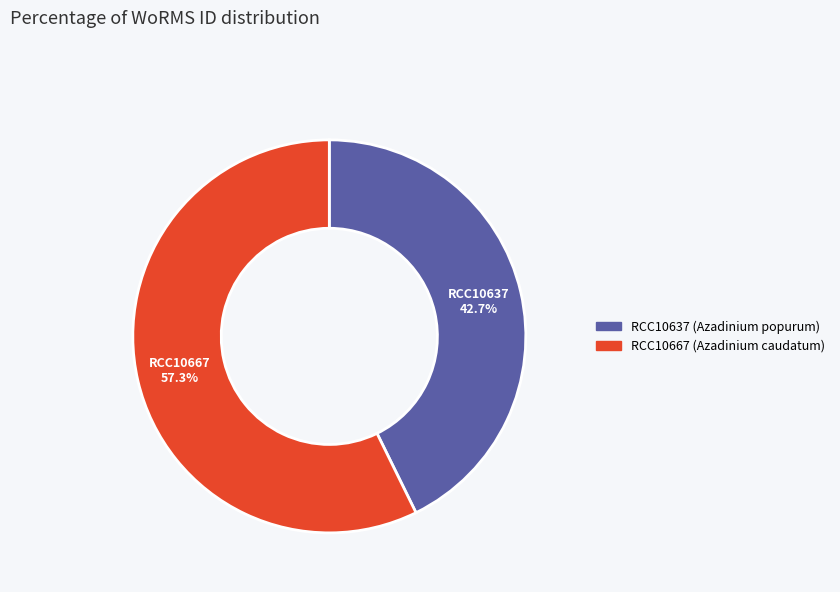

Is there any slice that represents more than half of the pie?

Yes